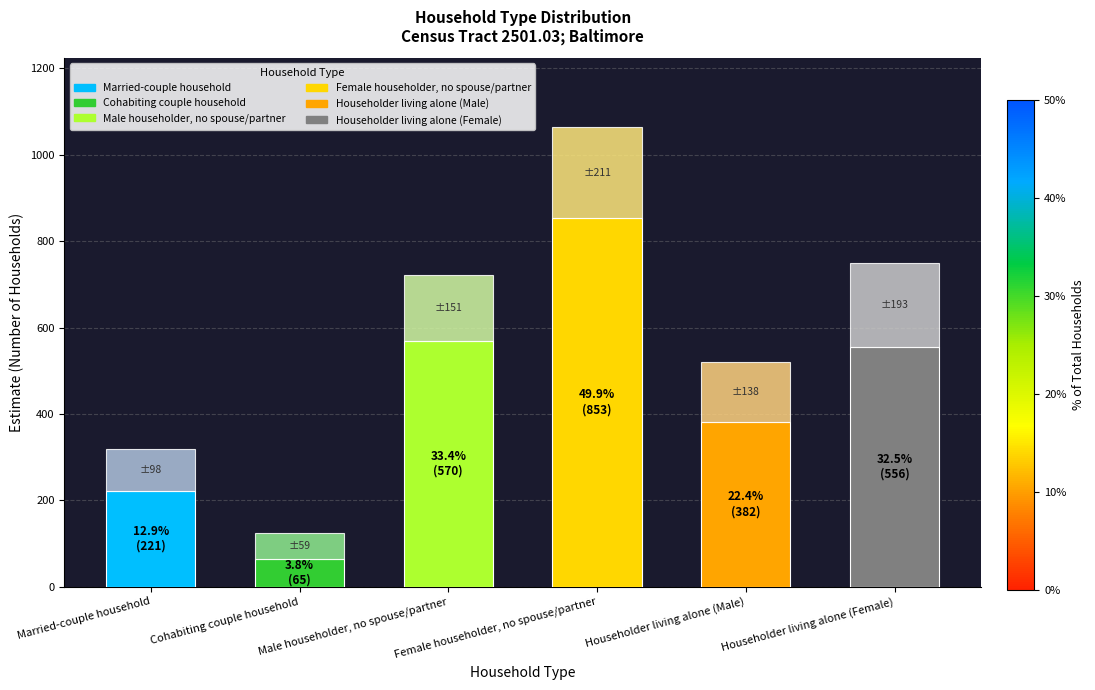

What is the total value across all series at Householder living alone (Male)?

520